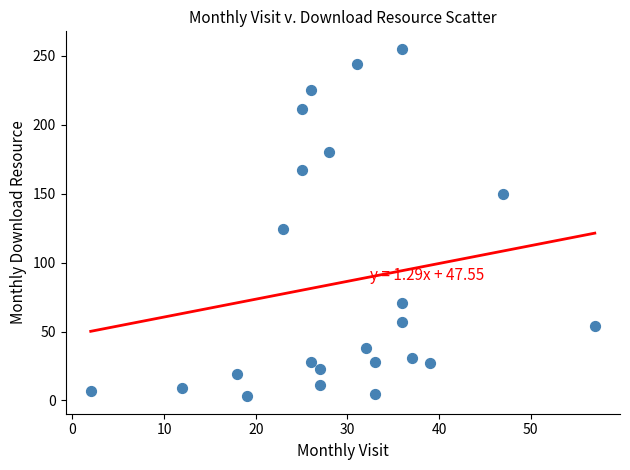

What is the range of Y values (max minus min)?

252